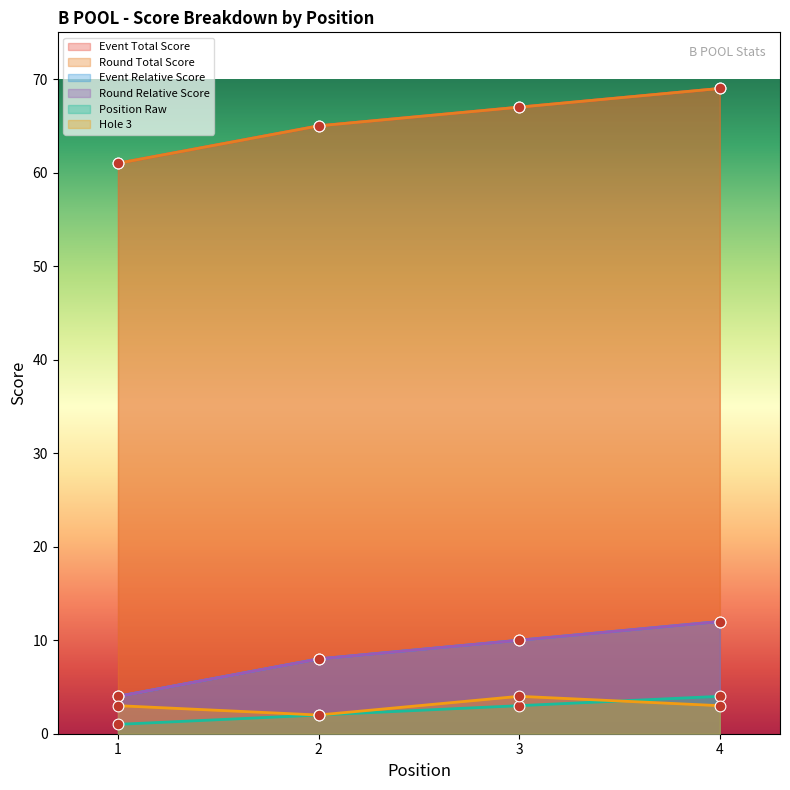

What are all the series names shown in the legend?

position_raw, event_relative_score, event_total_score, round_relative_score, round_total_score, hole_3